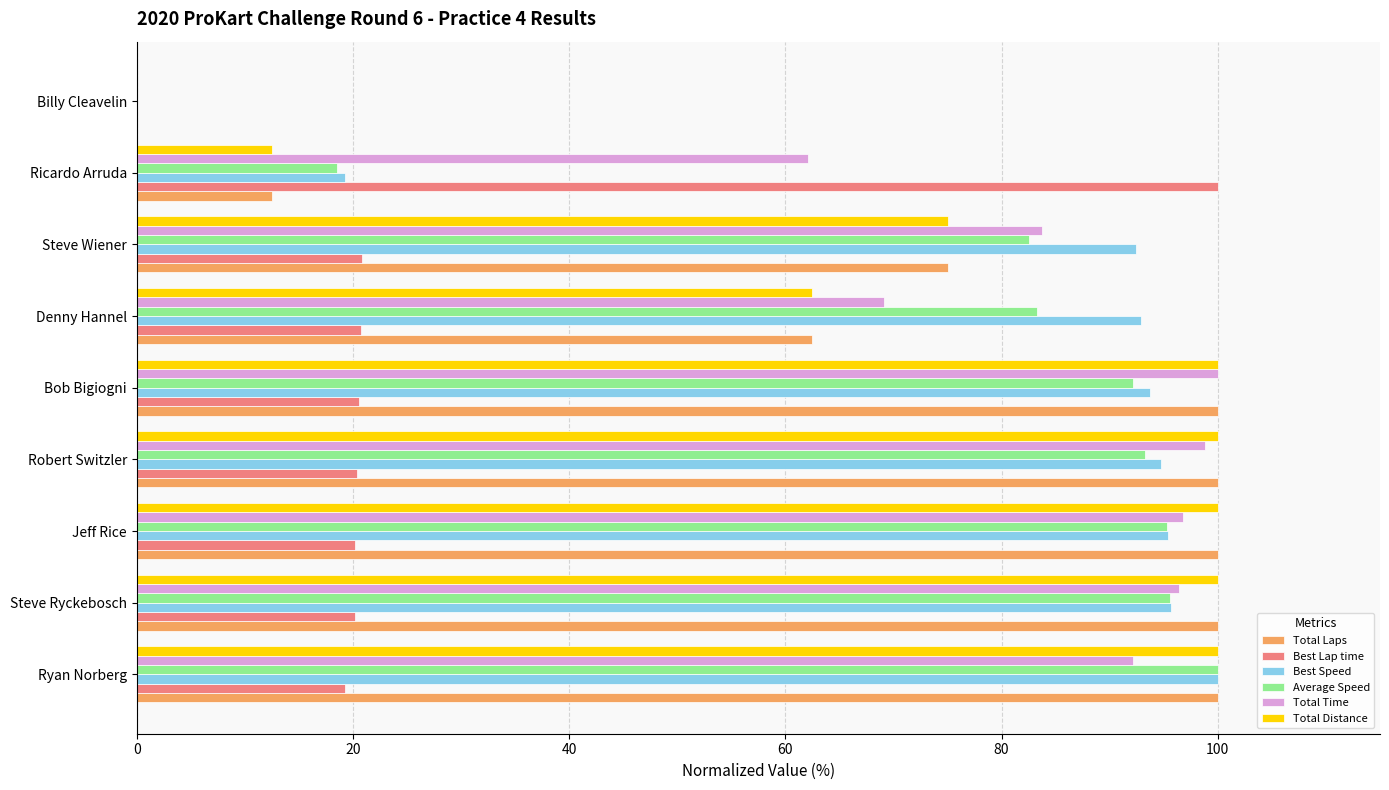

What is the total value across all series at Steve Ryckebosch?

507.8